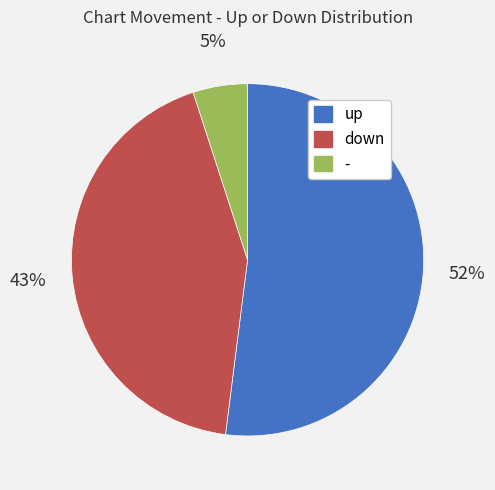

To the nearest percent, what percentage of the pie is down?

43%